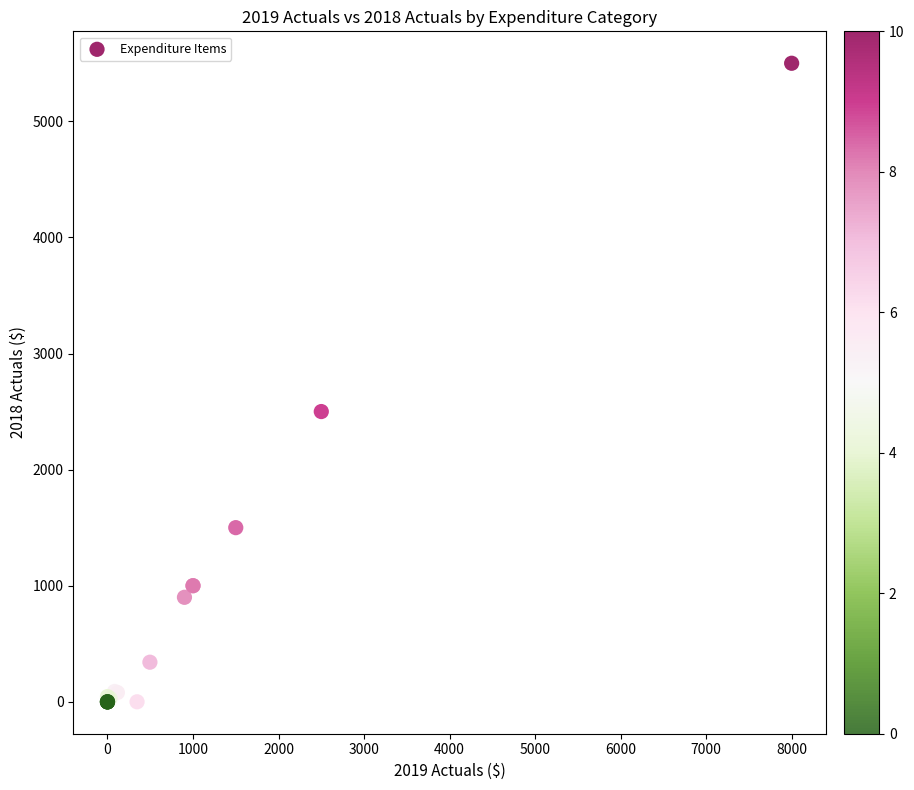

What Y value in the scatter plot is closest to 2750?

2500.0